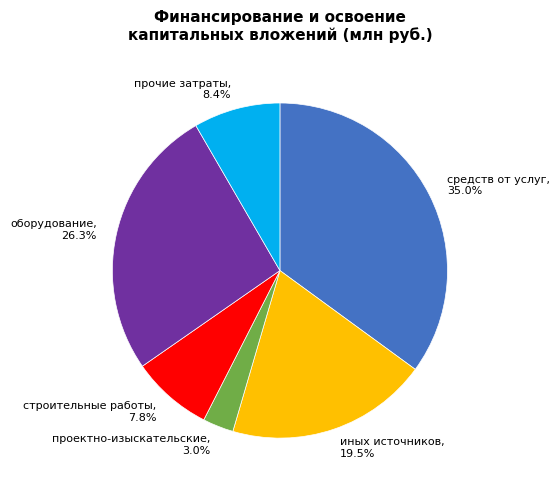

Does средств от услуг account for over 50% of the chart?

No